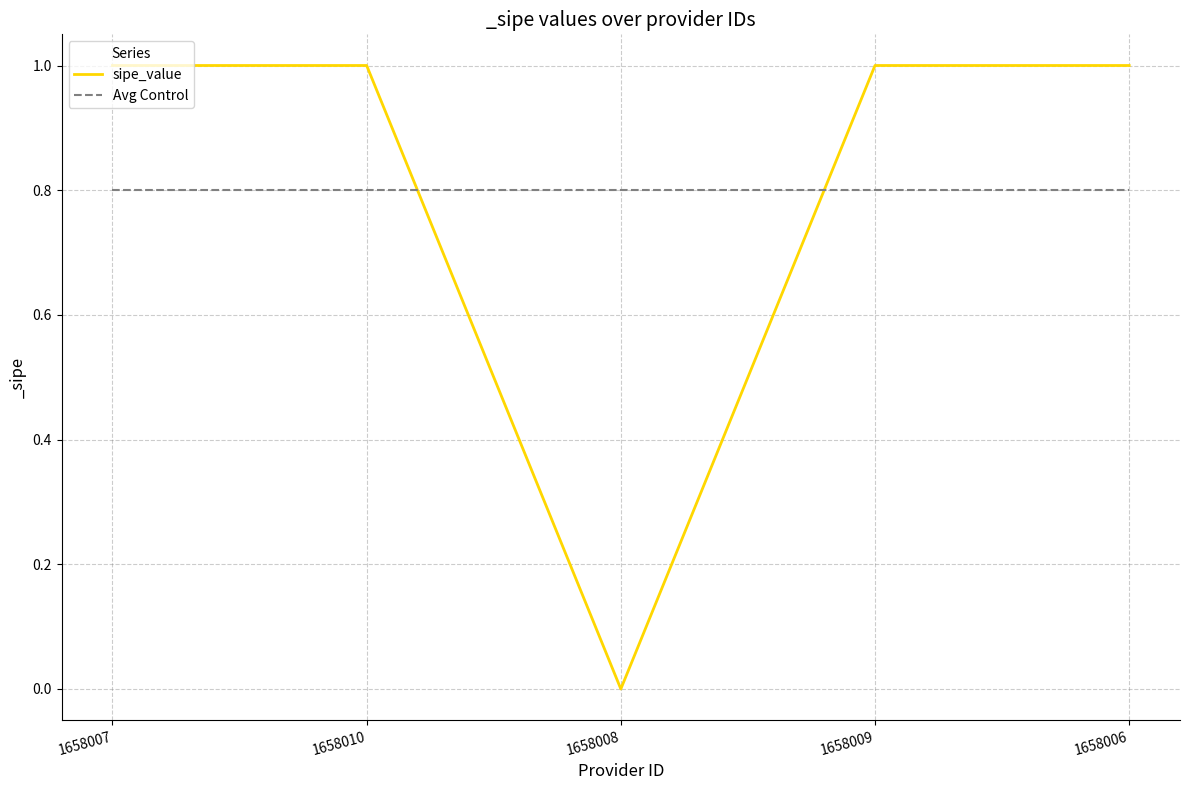

How many lines are shown in the chart?

2